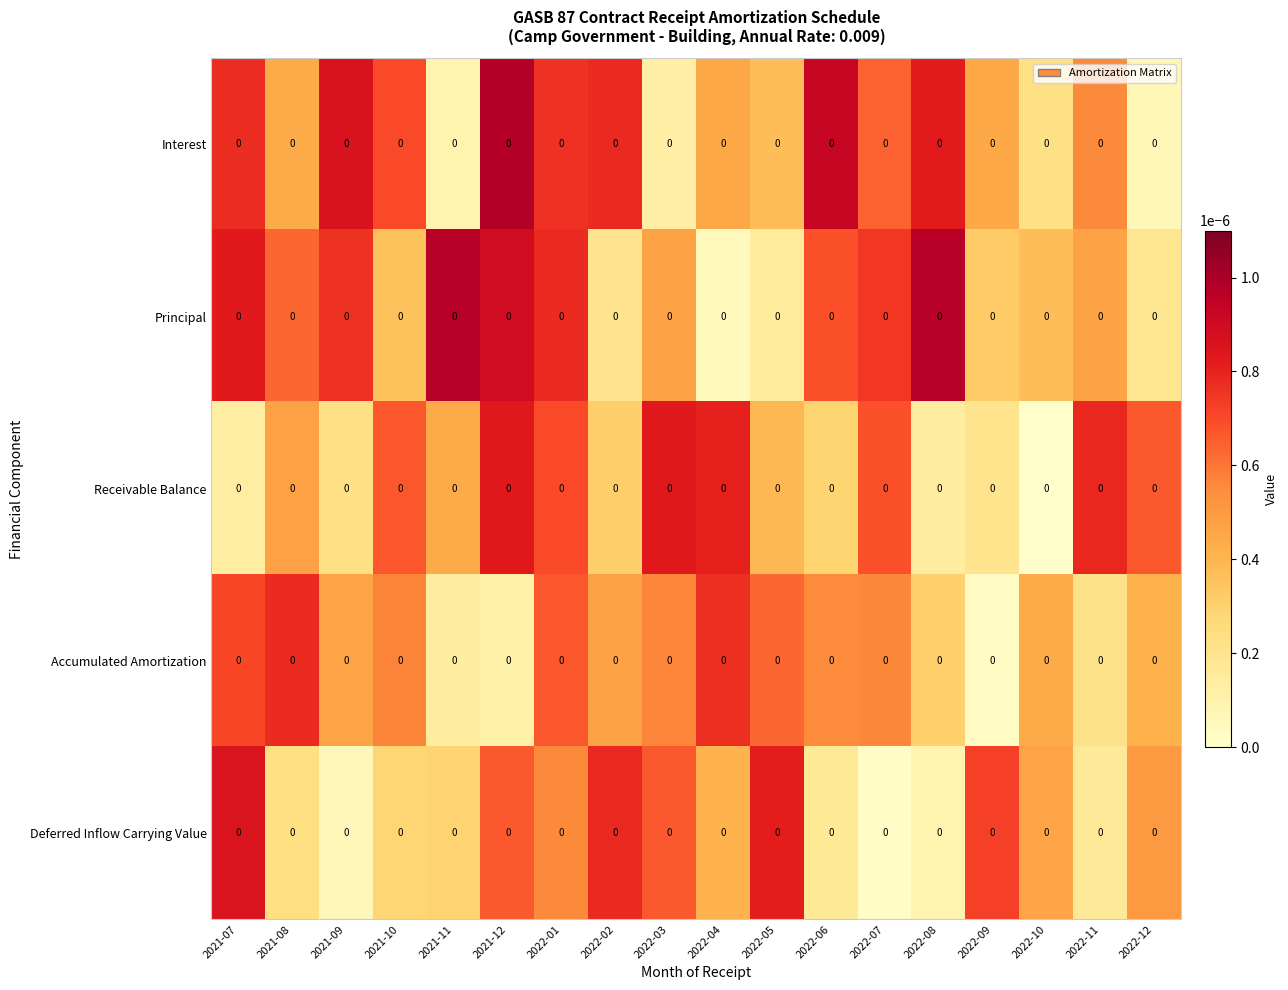

The Receivable Balance series shows 0.0 at 2022-12. True or false?

True